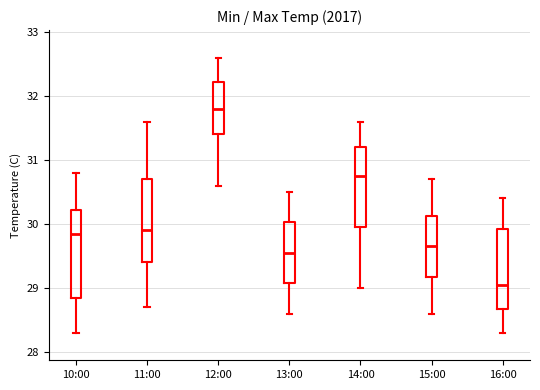

Where does the median line of the box for 13:00 sit on the y-axis? The values are not printed on the chart, so give them approximately, as read against the axis.

29.6